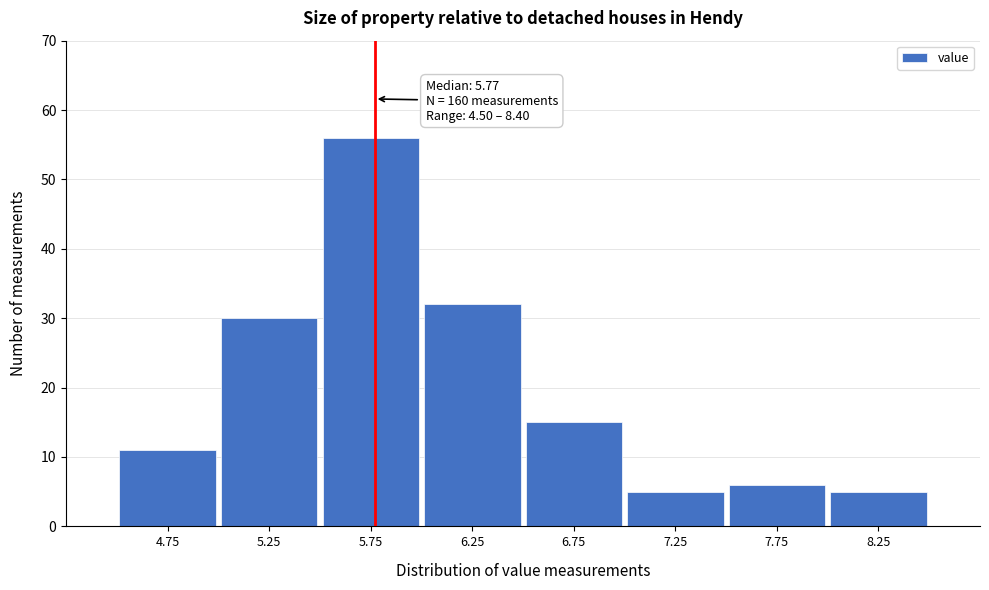

Over which range of the x-axis is the bar tallest?

5.5 to 6.0